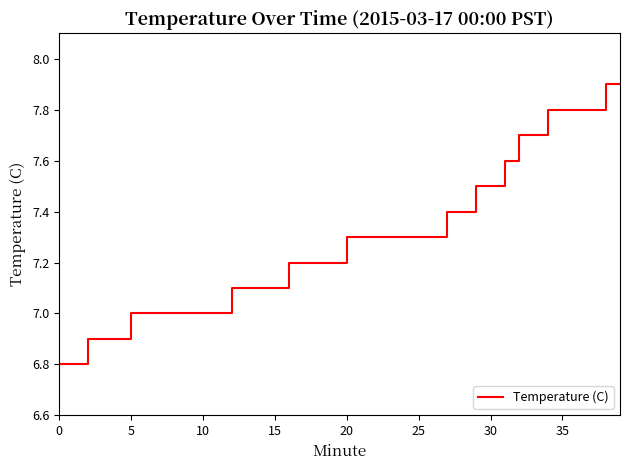

Reading right to left, extract all data points from this chart.

7.9	7.9	7.8	7.8	7.8	7.8	7.7	7.7	7.6	7.5	7.5	7.4	7.4	7.3	7.3	7.3	7.3	7.3	7.3	7.3	7.2	7.2	7.2	7.2	7.1	7.1	7.1	7.1	7.0	7.0	7.0	7.0	7.0	7.0	7.0	6.9	6.9	6.9	6.8	6.8